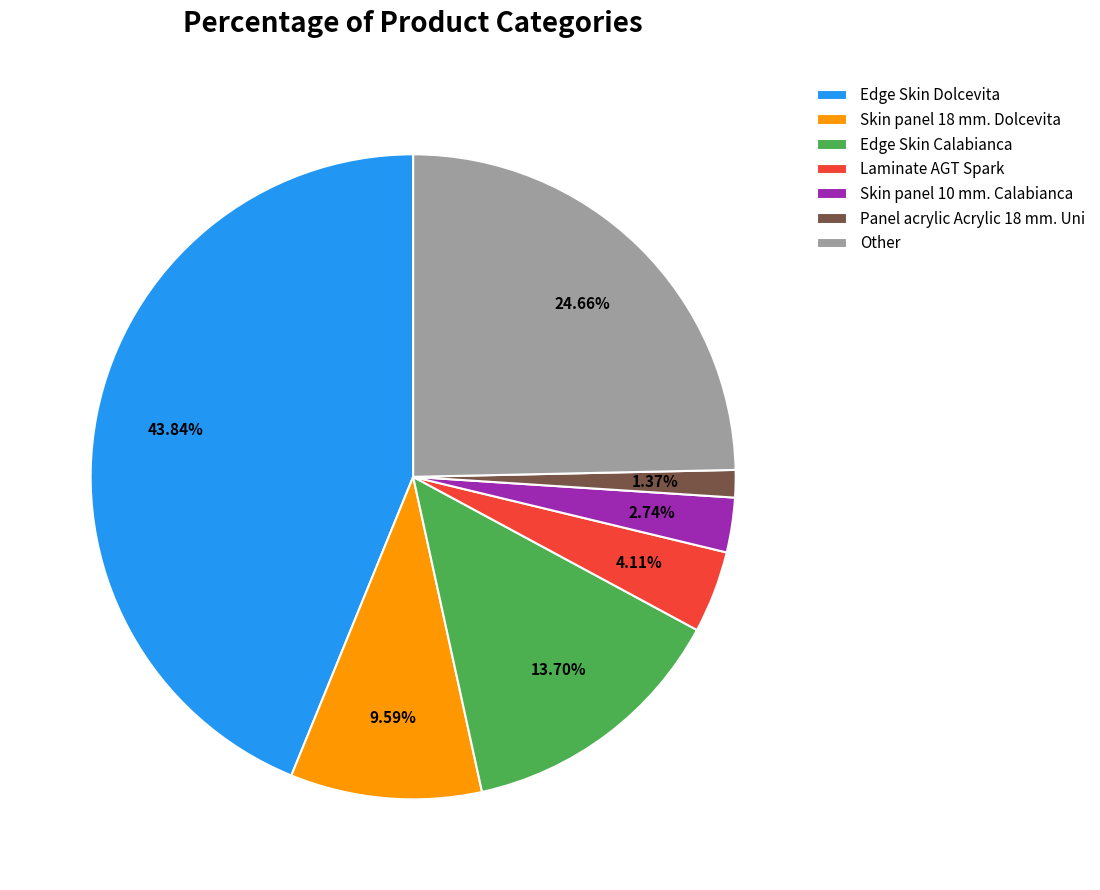

Rank the categories by value from lowest to highest.

Panel acrylic Acrylic 18 mm. Uni, Skin panel 10 mm. Calabianca, Laminate AGT Spark, Skin panel 18 mm. Dolcevita, Edge Skin Calabianca, Other, Edge Skin Dolcevita